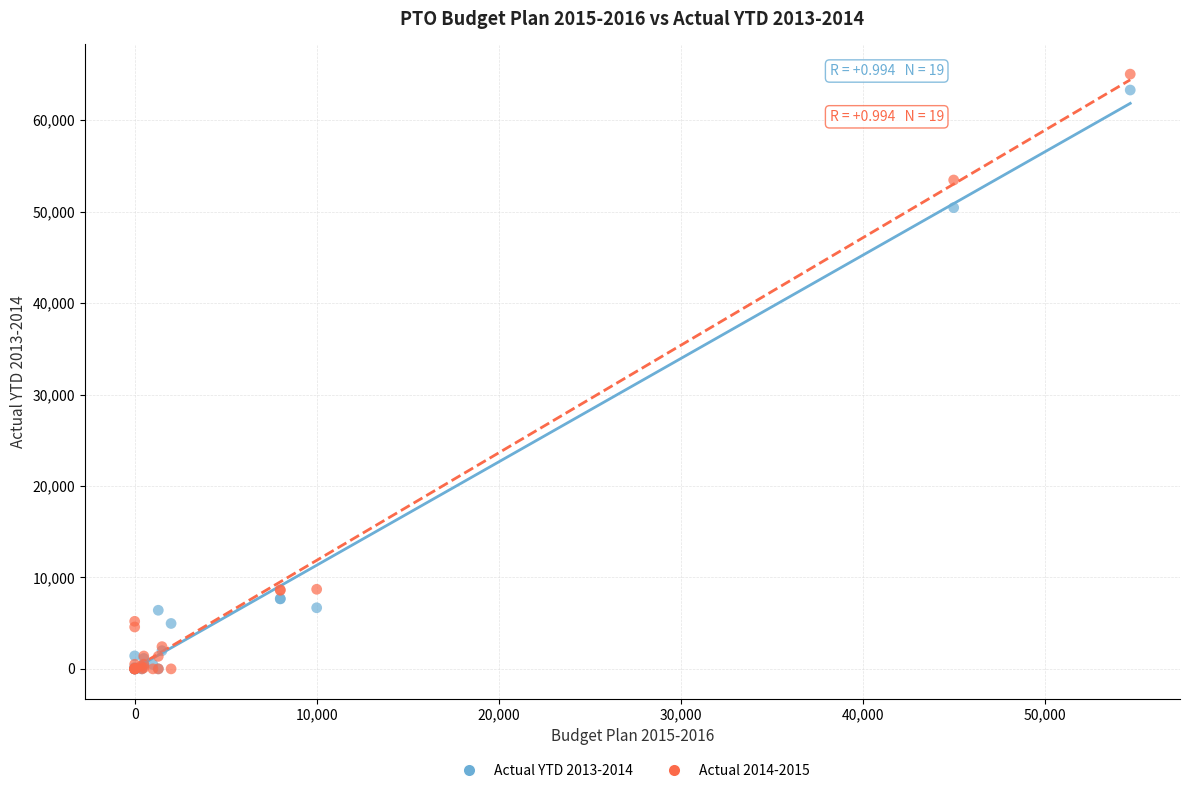

Across all series, what Y value is closest to 32516?

50431.3